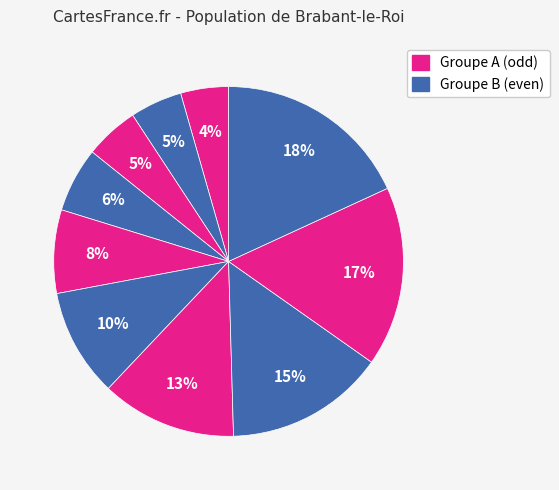

How many segments does this pie chart have?

10